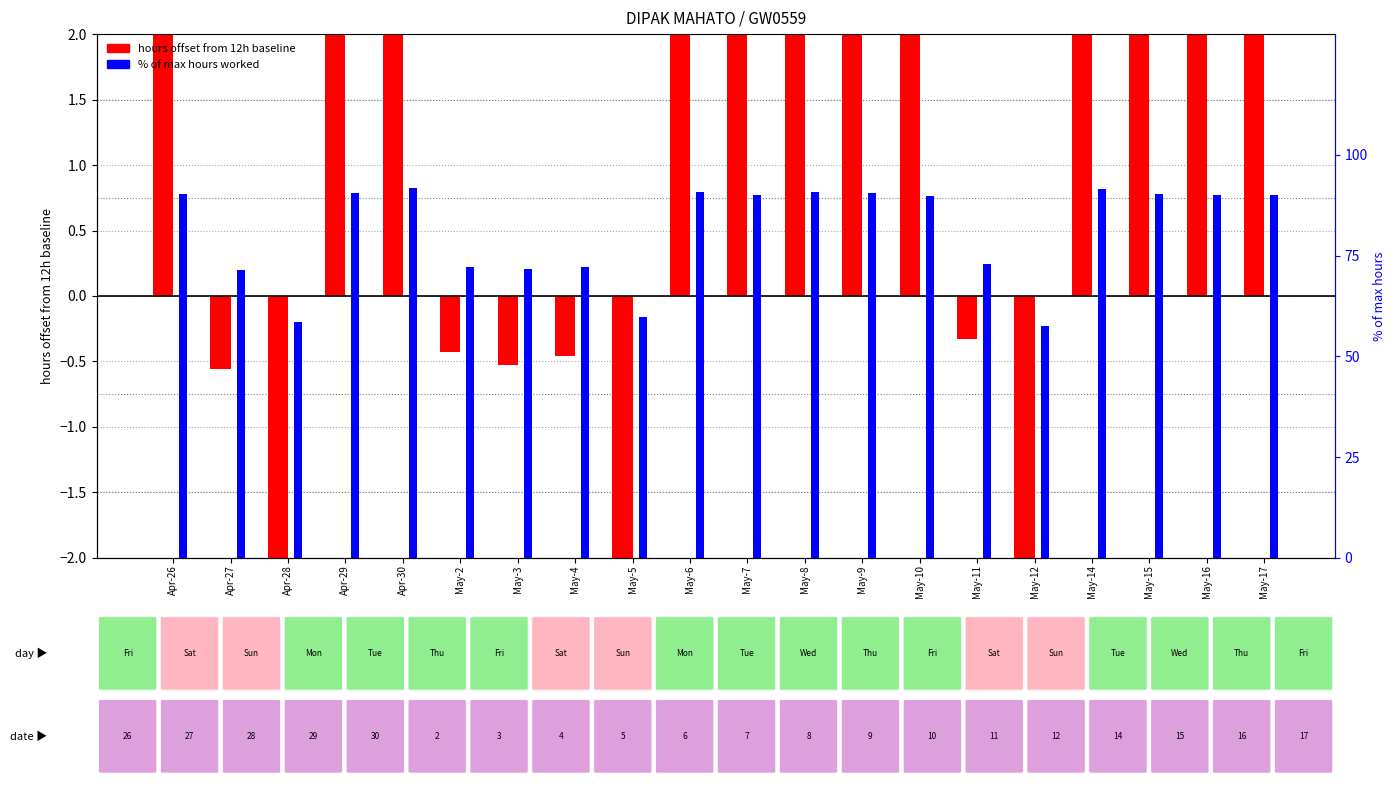

List the series in order of their overall mean, lowest first.

hours offset from baseline, % of max hours